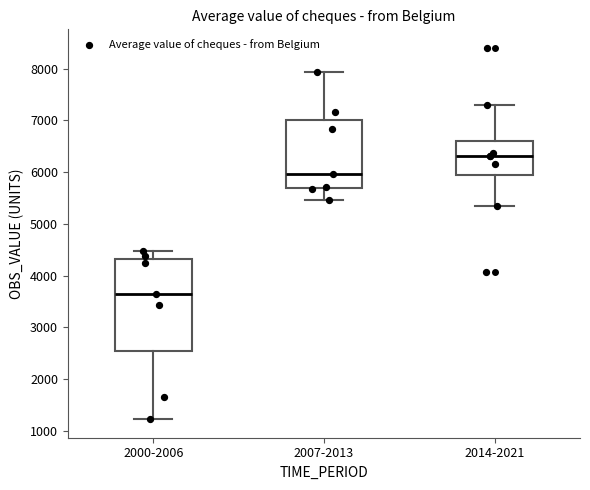

Reading left to right, read every box against the y-axis: the position of its median line, the range the box covers, and the ends of its whiskers. The values are not printed on the chart, so give them approximately, as read against the axis.

2000-2006: median 3600, box 2500 to 4300, whiskers 1200 to 4500
2007-2013: median 6000, box 5700 to 7000, whiskers 5500 to 7900
2014-2021: median 6300, box 5900 to 6600, whiskers 5300 to 7300